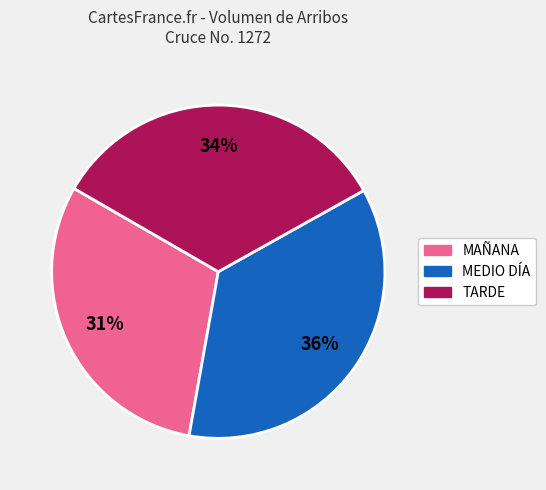

The MAÑANA slice represents 31% of the pie. True or false?

True